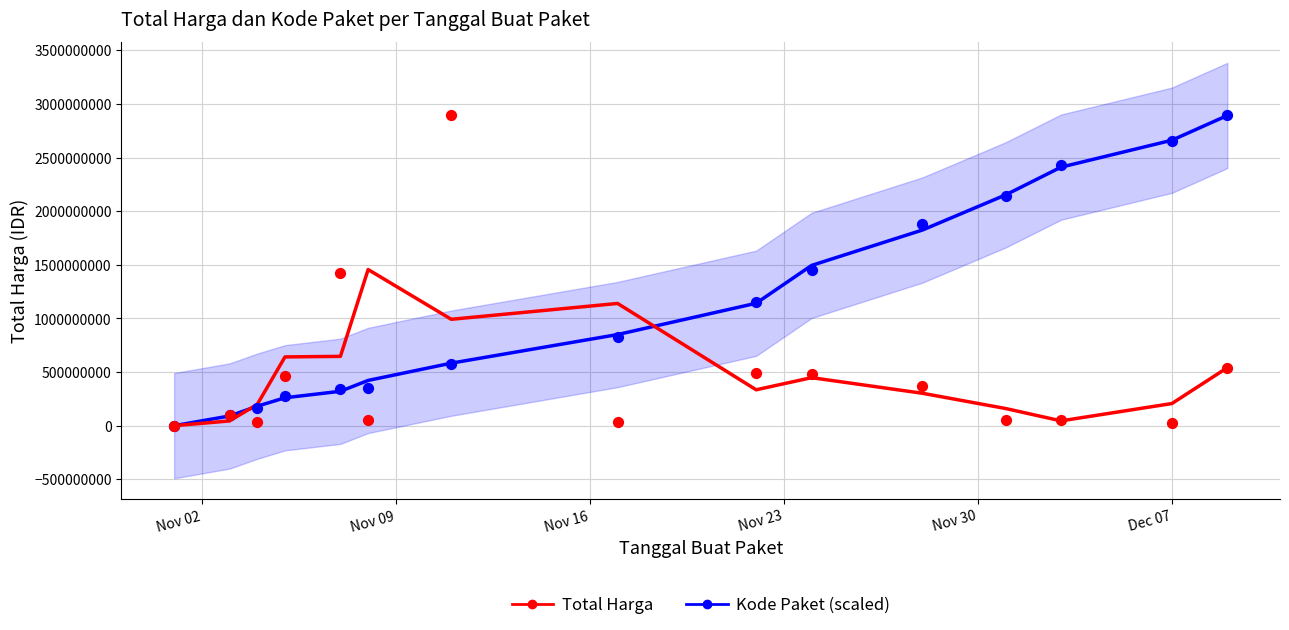

Which series reaches the minimum Y coordinate?

Kode Paket (scaled)